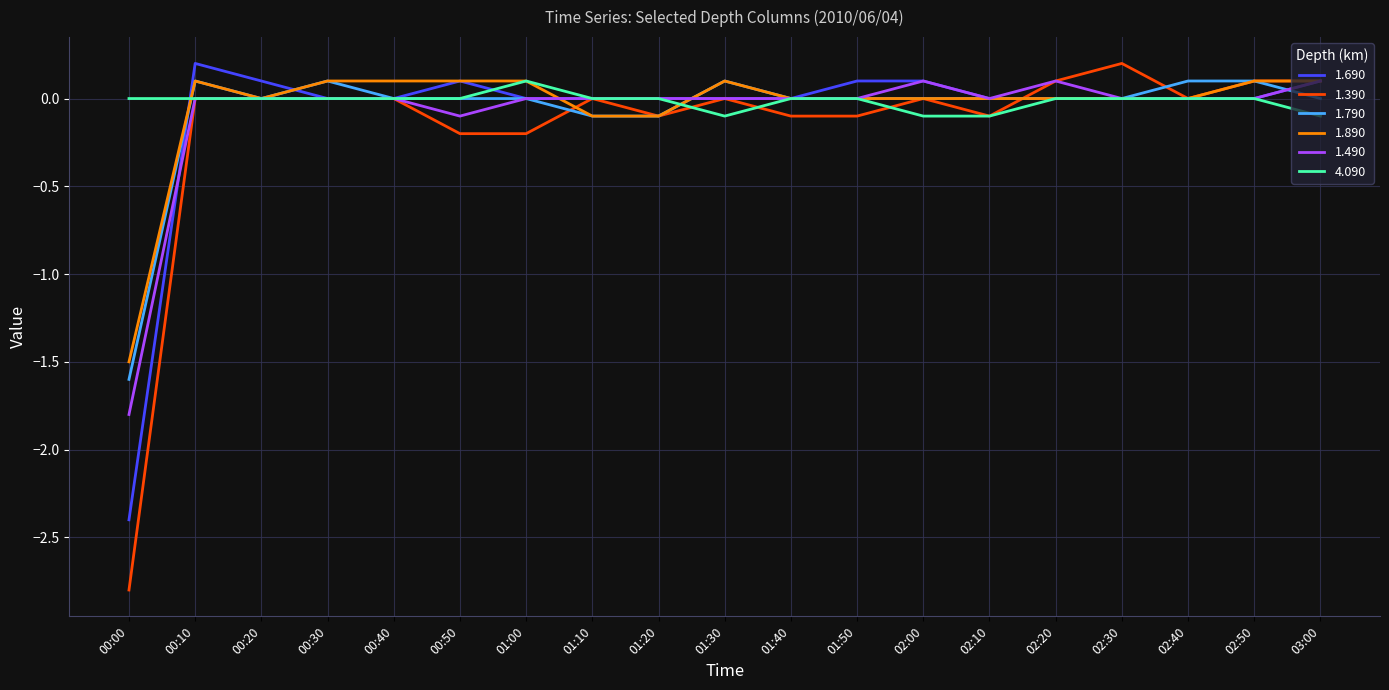

What is the spread (max minus min) of values at 02:30?

0.2